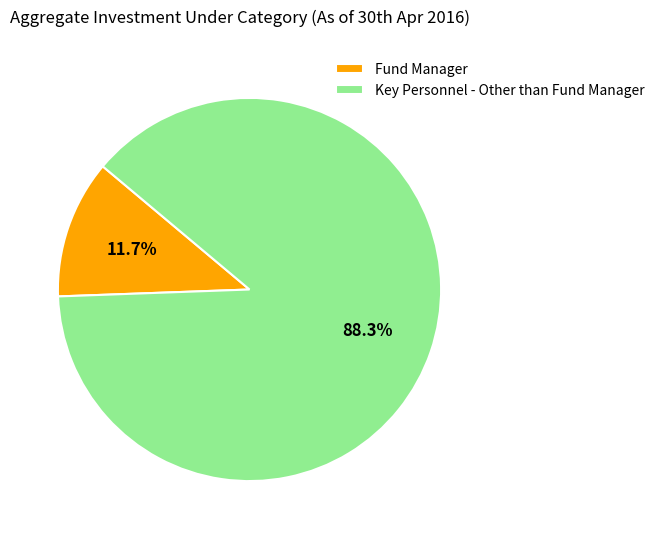

To the nearest percent, what percentage of the pie is Fund Manager?

12%